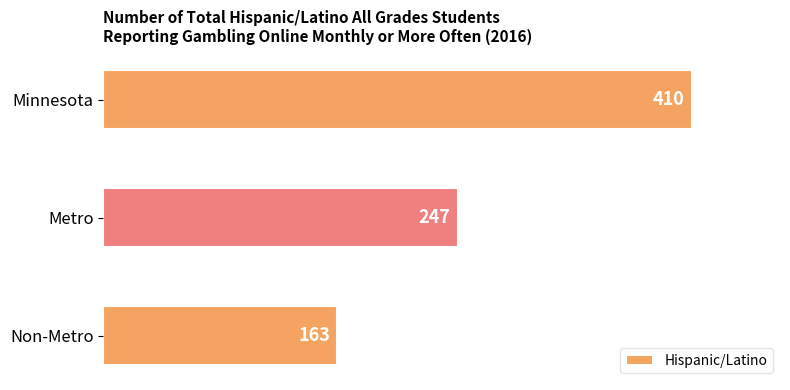

Rank the categories by value from lowest to highest.

Non-Metro, Metro, Minnesota